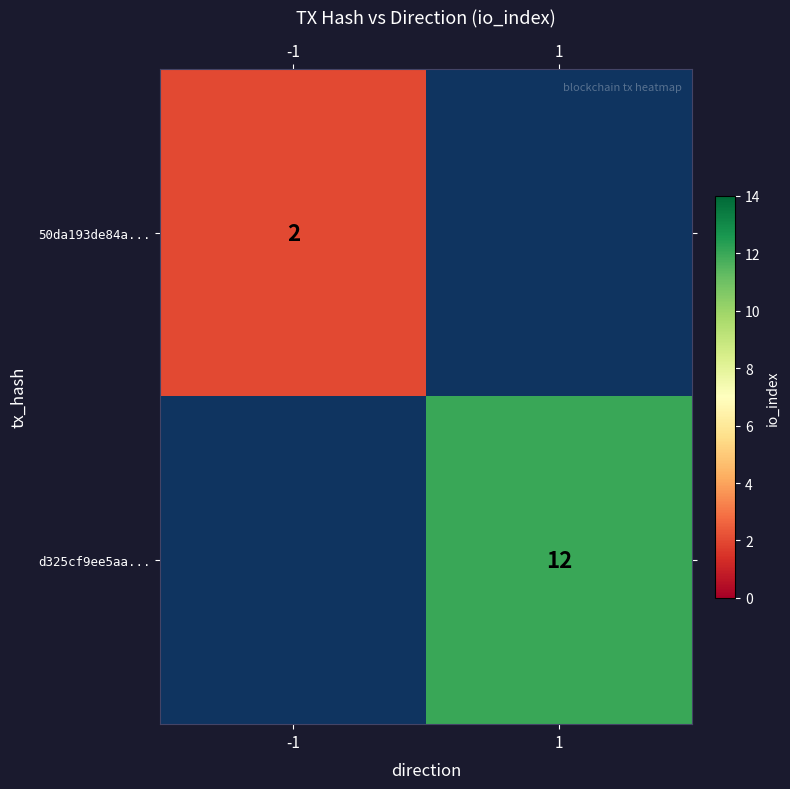

Is it true that d325cf9ee5aa... equals 8 at 1?

False